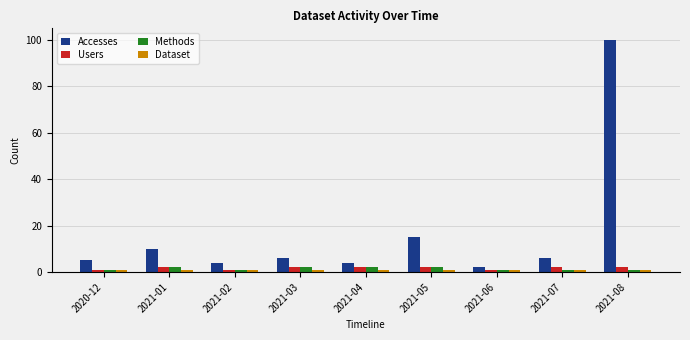

At which category does the chart reach its peak across all series?

2021-08